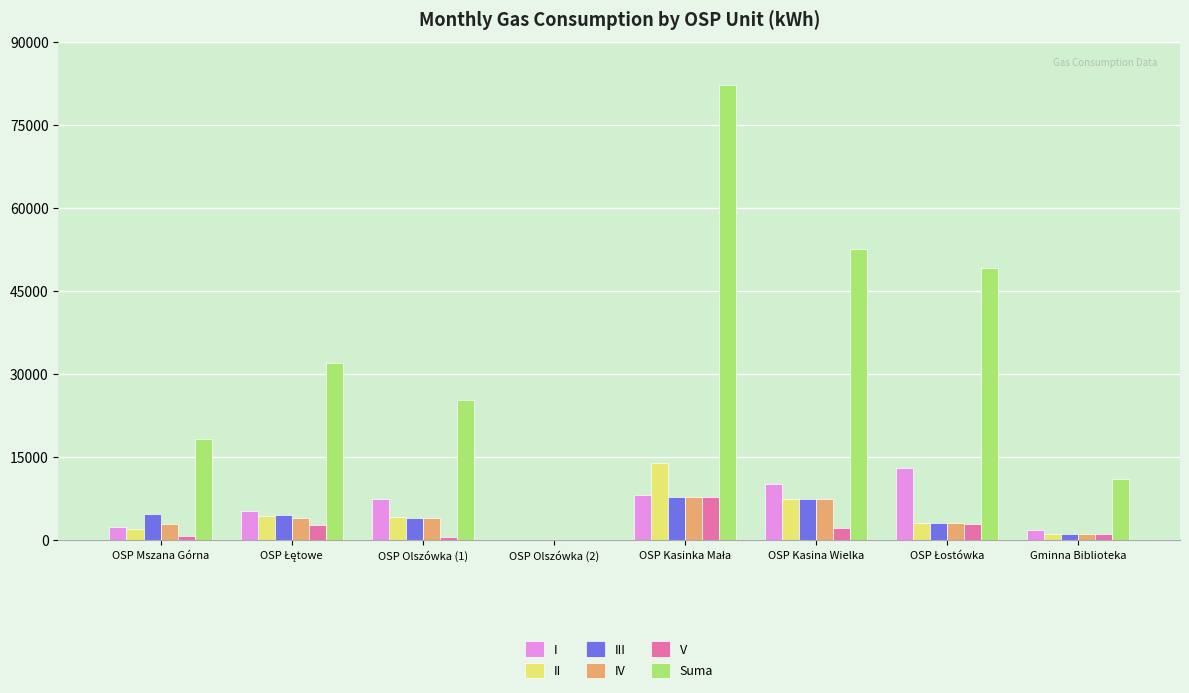

What are all the series names shown in the legend?

I, II, III, IV, V, Suma